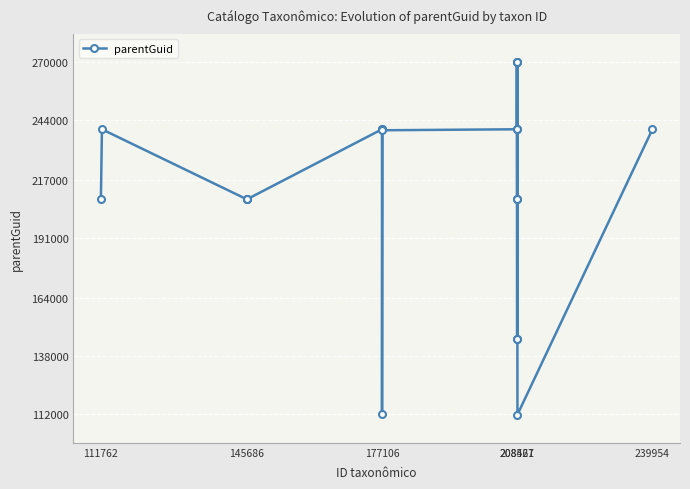

True or false: there are more than 1 points higher than both neighbors.

True